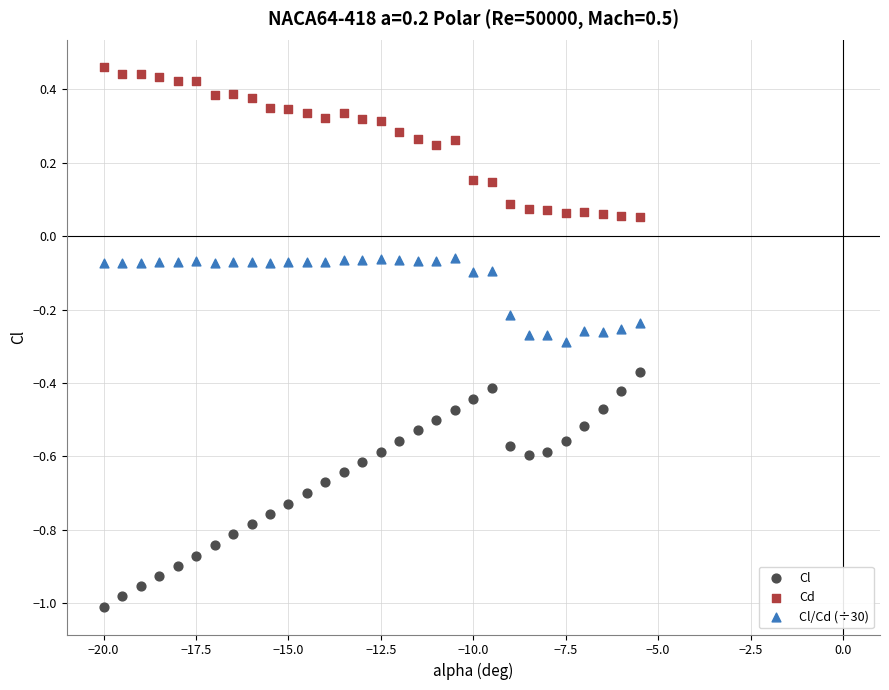

Which series has the largest Y range (max minus min)?

Cl